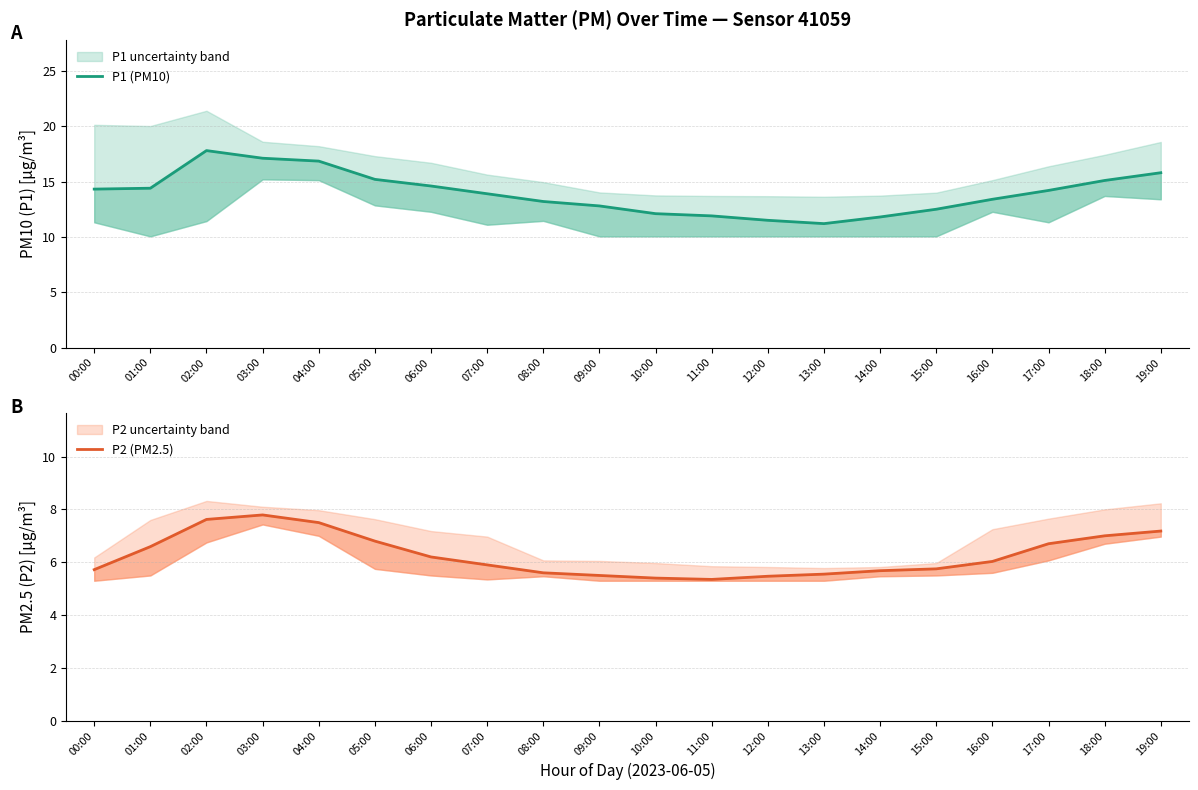

The value of P2 (PM2.5) at 10:00 is 7.7. True or false?

False